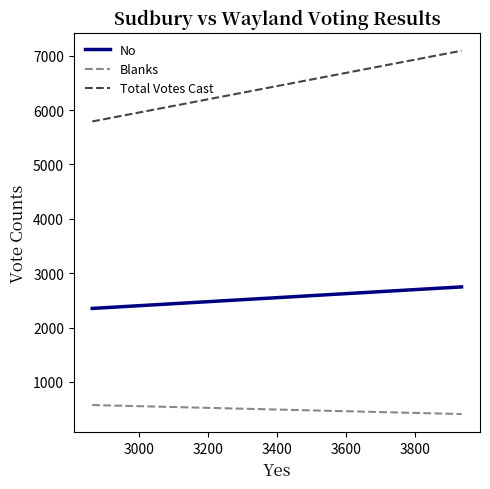

What is the value of the No point at the 1st from the left?

2351